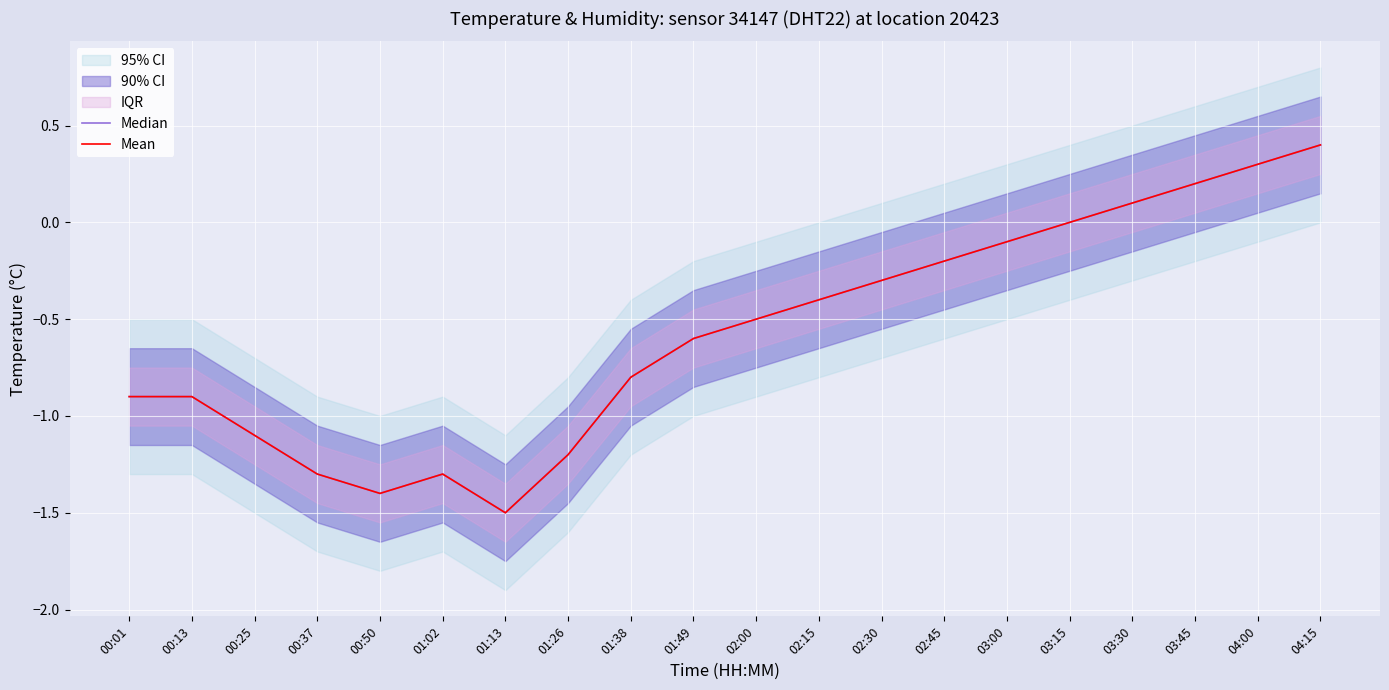

True or false: Median has a value of -0.3 at 02:45.

False